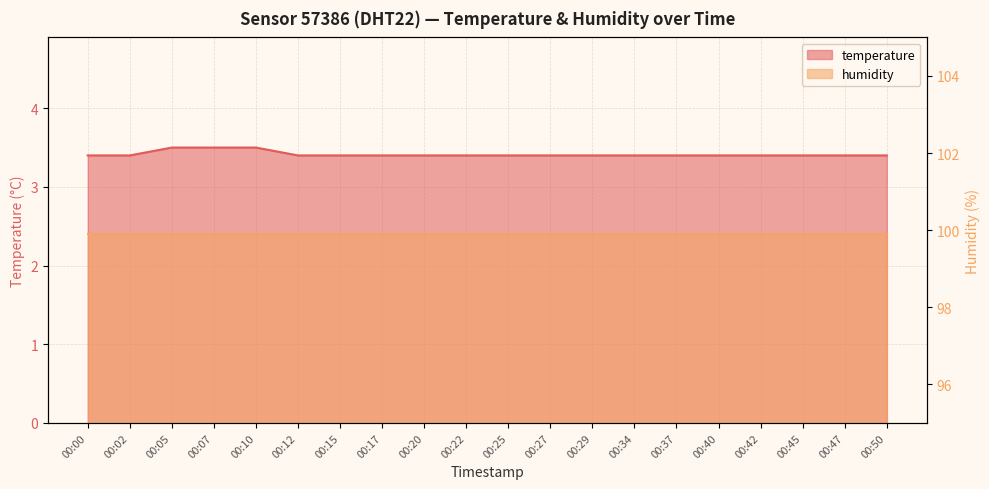

Does the chart have visible grid lines?

Yes